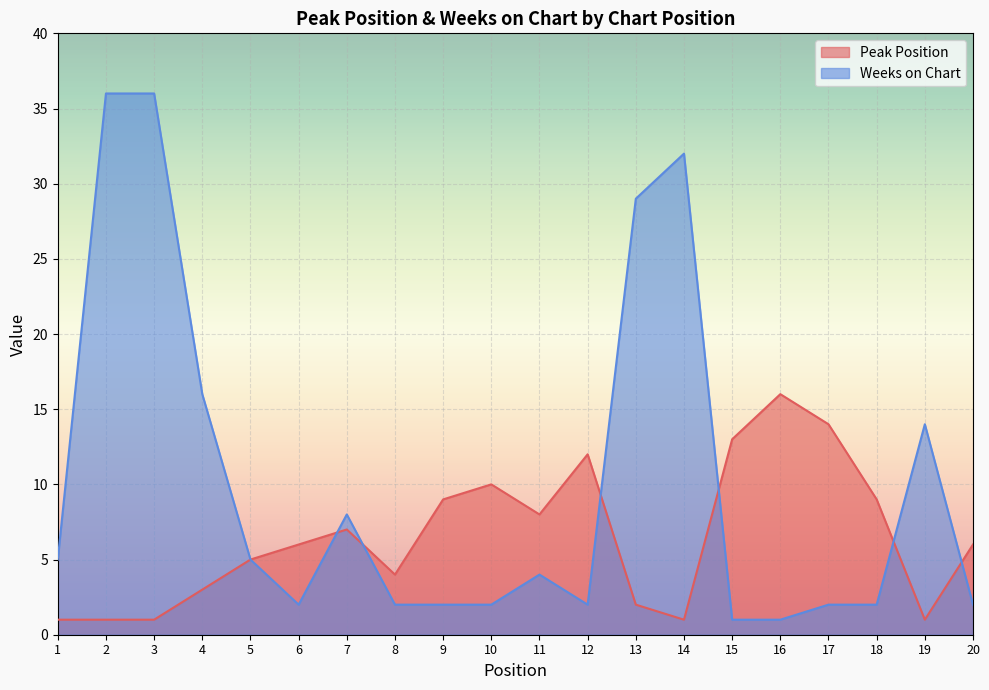

At which category does Peak Position reach its first local peak?

7